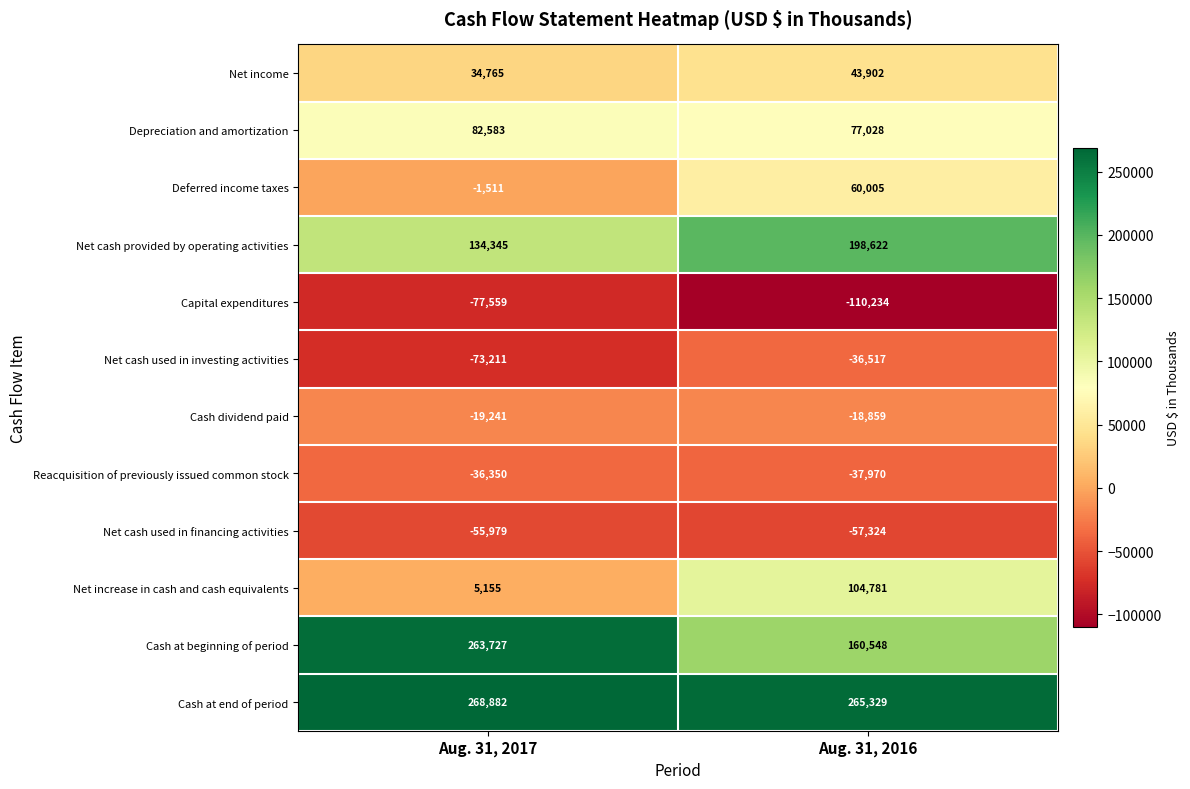

What is the difference between the Depreciation and amortization values at Aug. 31, 2016 and Aug. 31, 2017?

5555